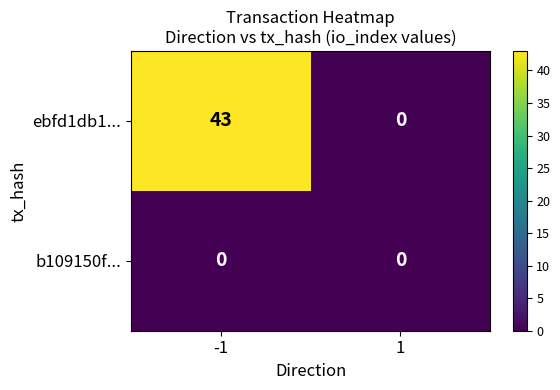

How many data points does each series have?

2